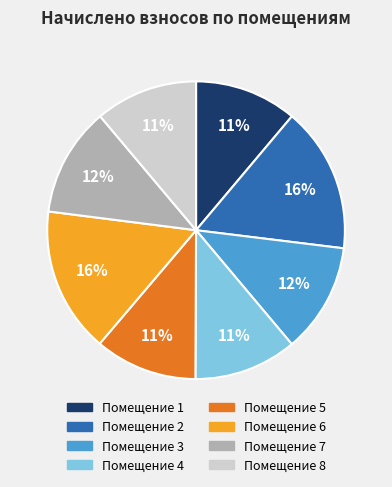

Is there a majority slice in this chart?

No